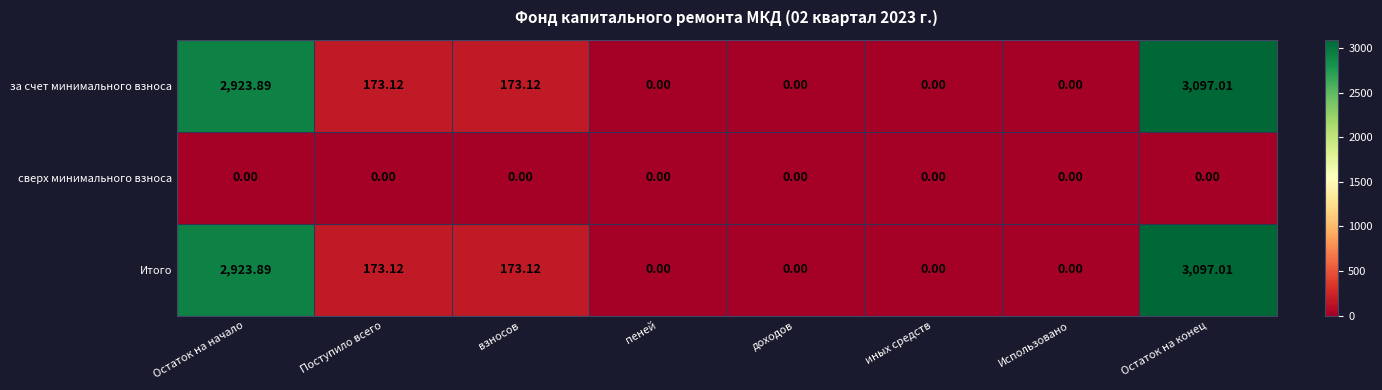

At which category is the sum across all series the highest?

Остаток на конец